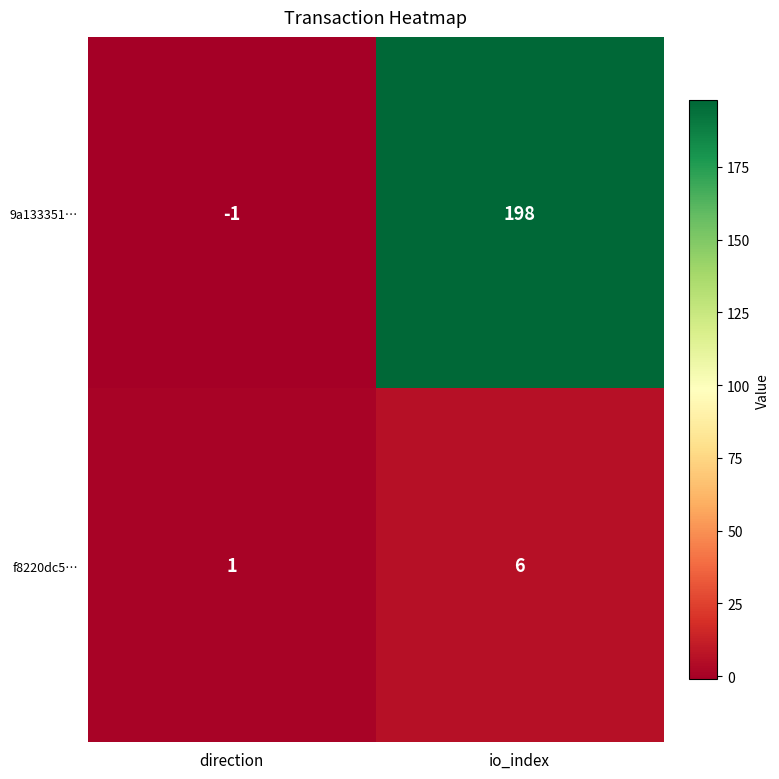

How many positive values does the 9a133351… series have?

1